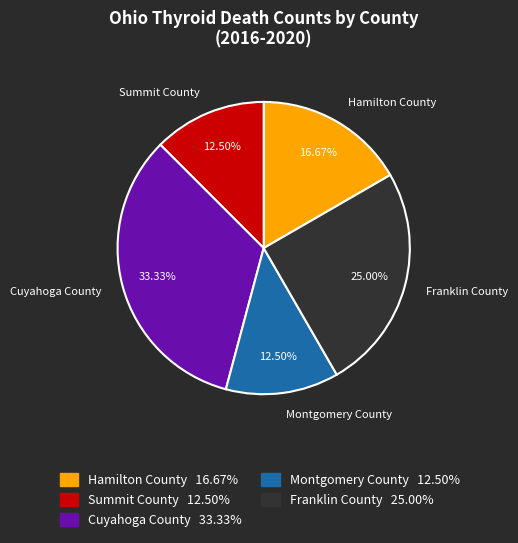

The Franklin County slice represents 31% of the pie. True or false?

False